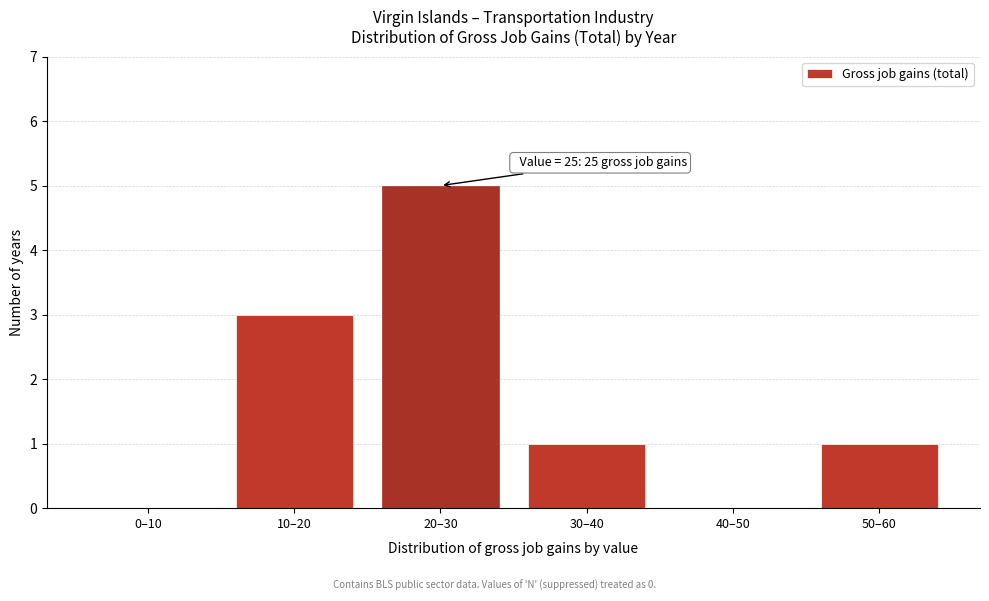

Reading right to left, transcribe all the data shown in this chart.

50–60=1	40–50=0	30–40=1	20–30=5	10–20=3	0–10=0